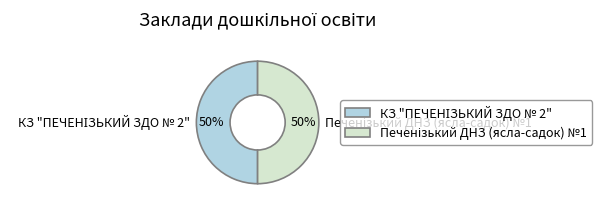

Which slice is the smallest?

Печенізький ДНЗ (ясла-садок) №1